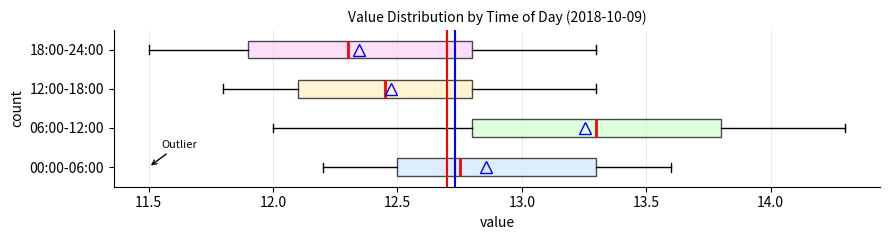

Reading bottom to top, read every box against the x-axis: the position of its median line, the range the box covers, and the ends of its whiskers. The values are not printed on the chart, so give them approximately, as read against the axis.

00:00-06:00: median 12.75, box 12.50 to 13.30, whiskers 12.20 to 13.60
06:00-12:00: median 13.30, box 12.80 to 13.80, whiskers 12.00 to 14.30
12:00-18:00: median 12.45, box 12.10 to 12.80, whiskers 11.80 to 13.30
18:00-24:00: median 12.30, box 11.90 to 12.80, whiskers 11.50 to 13.30